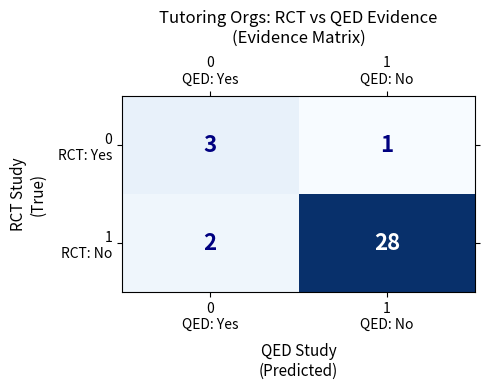

Which label corresponds to the smallest value in the chart?

1
QED: No